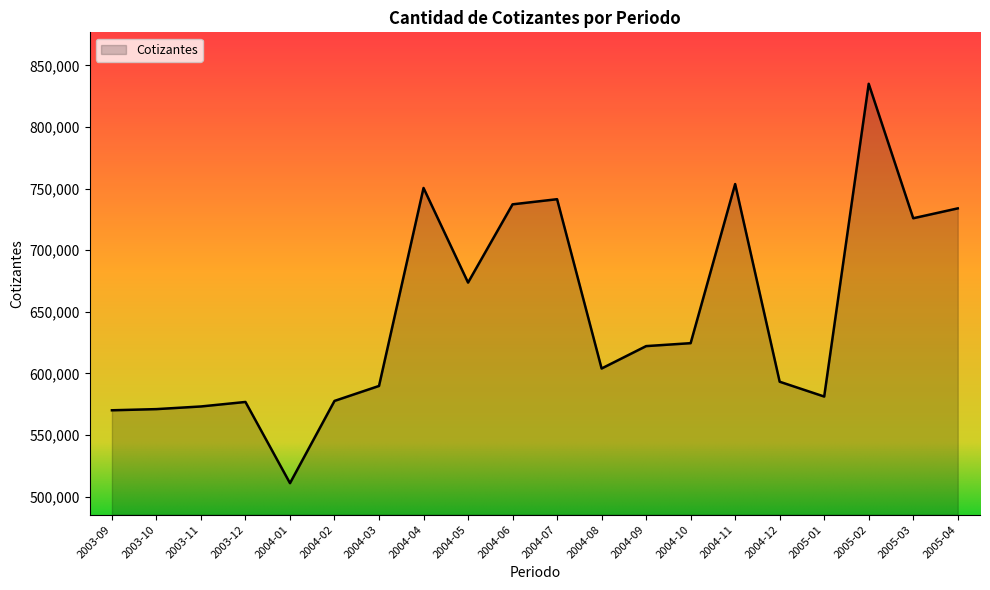

What is the minimum value shown in the chart?

510977